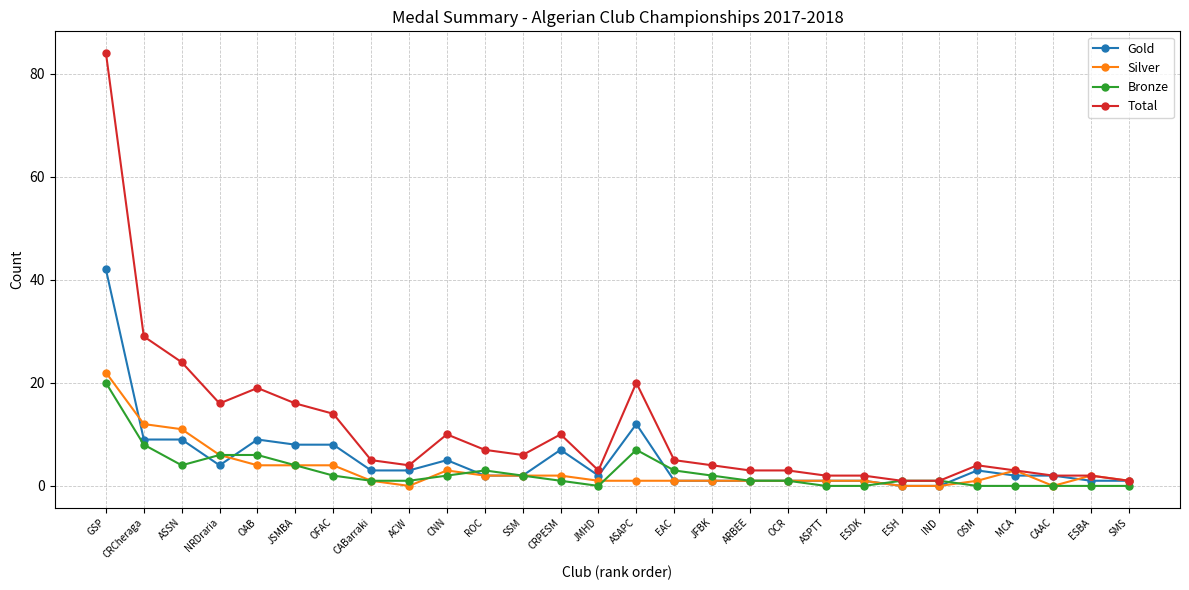

What is the sum of all Total values?

300